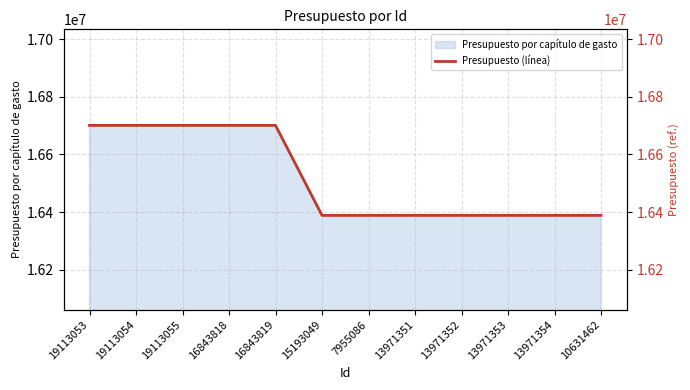

Approximately how many times larger is the value at 13971354 compared to 19113054?

1.0